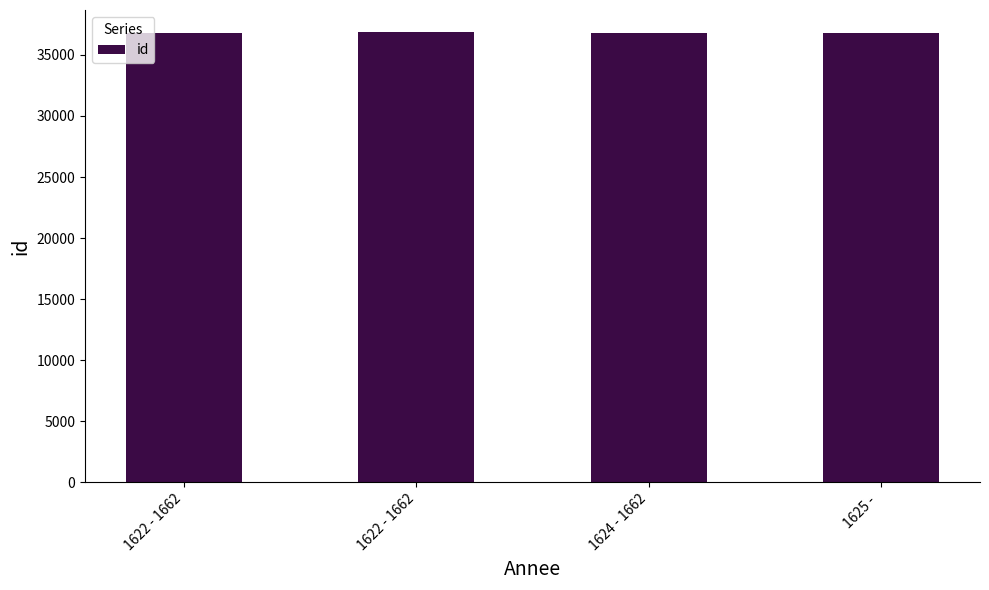

Reading left to right, transcribe all the data shown in this chart.

36786	36839	36790	36787